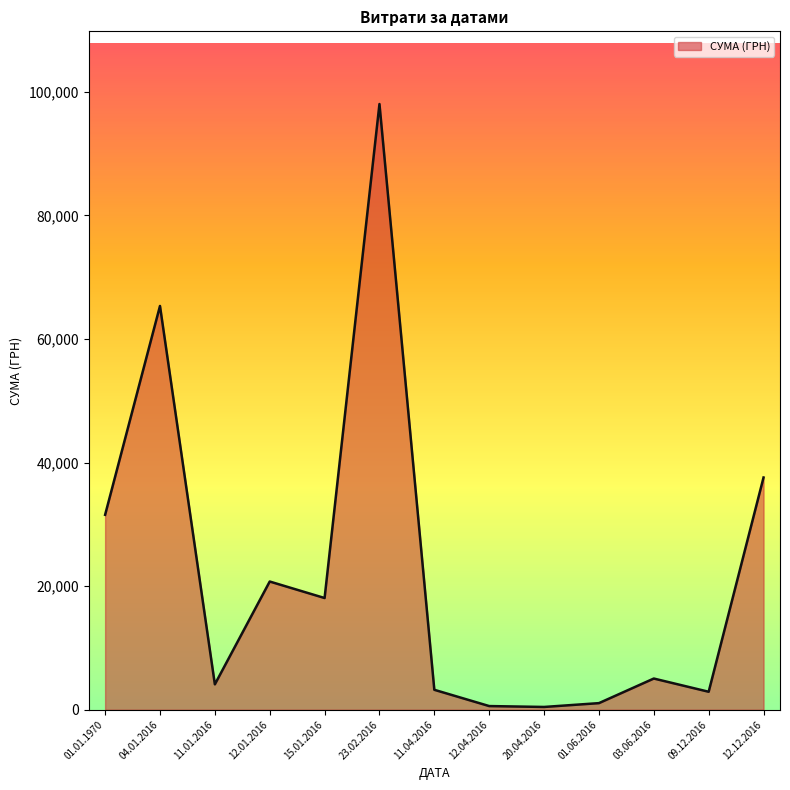

What is the difference between the maximum and minimum values?

97582.2